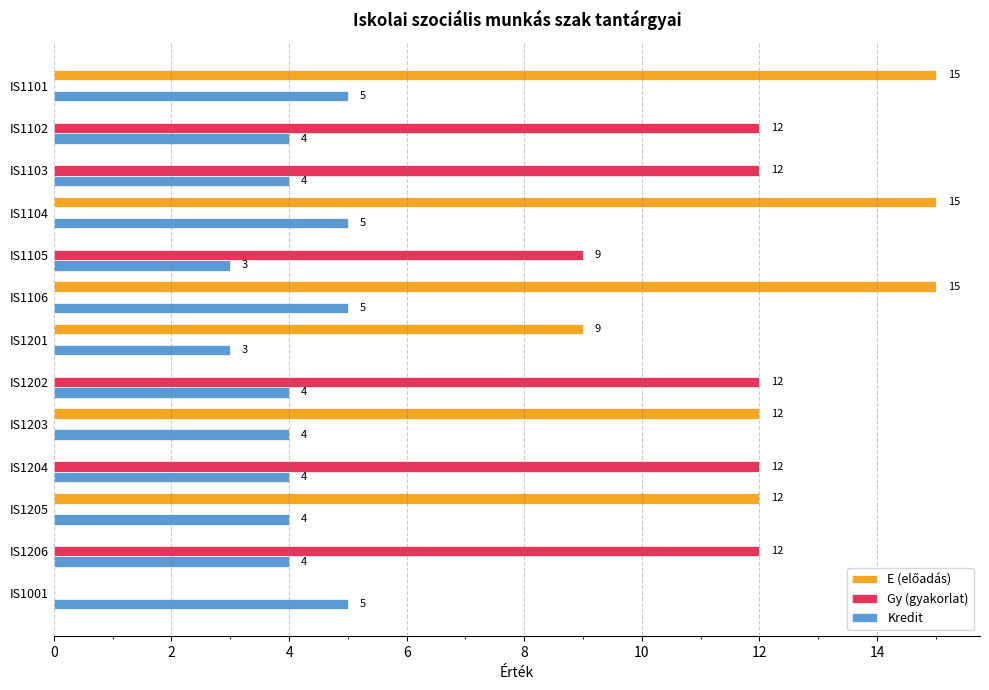

How many Kredit values are between 4 and 5?

11